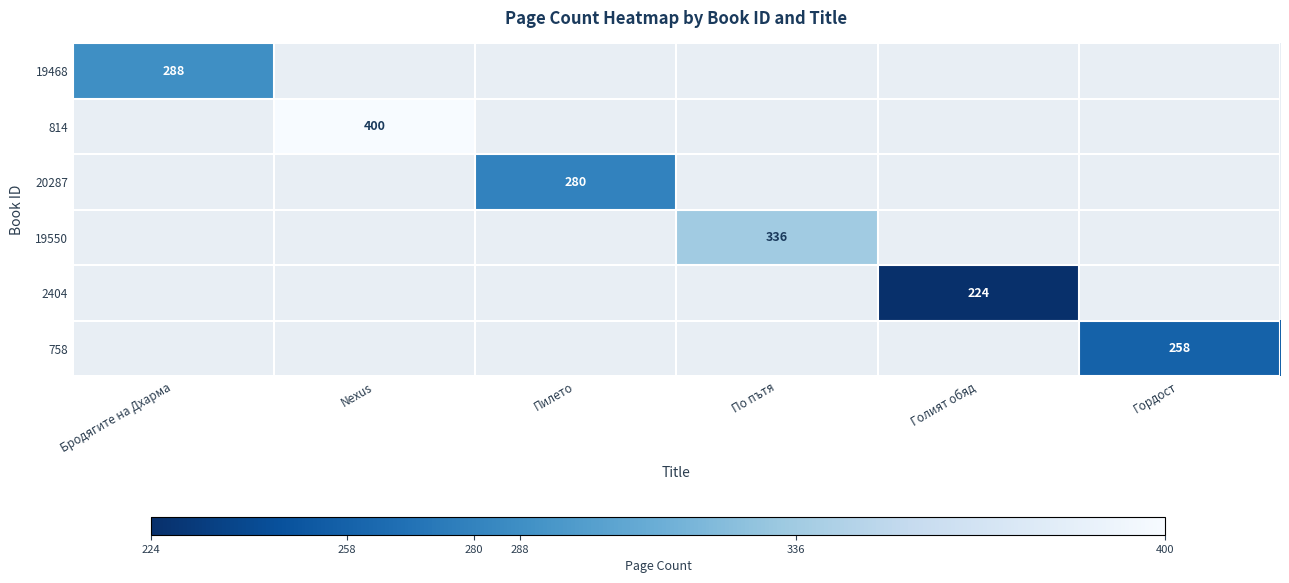

The value of 20287 at Пилето is 280. True or false?

True